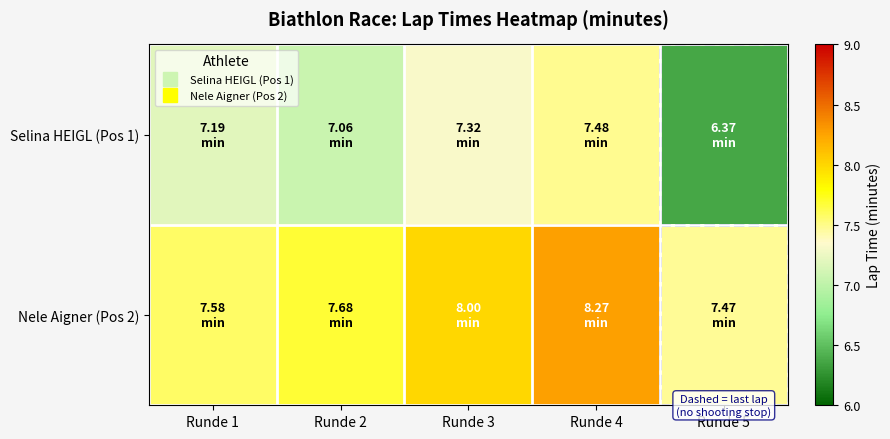

Which series has the widest spread of values?

Selina HEIGL (Pos 1)